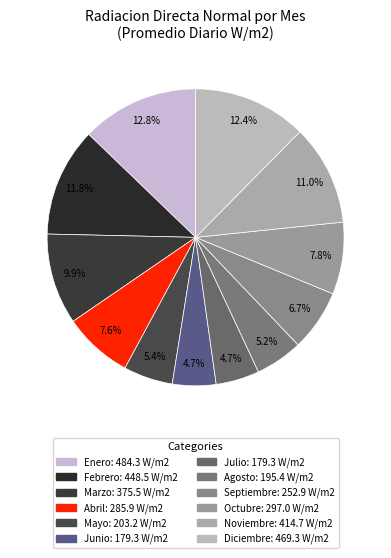

To the nearest percent, what is the difference between the largest and smallest slice percentages?

8%